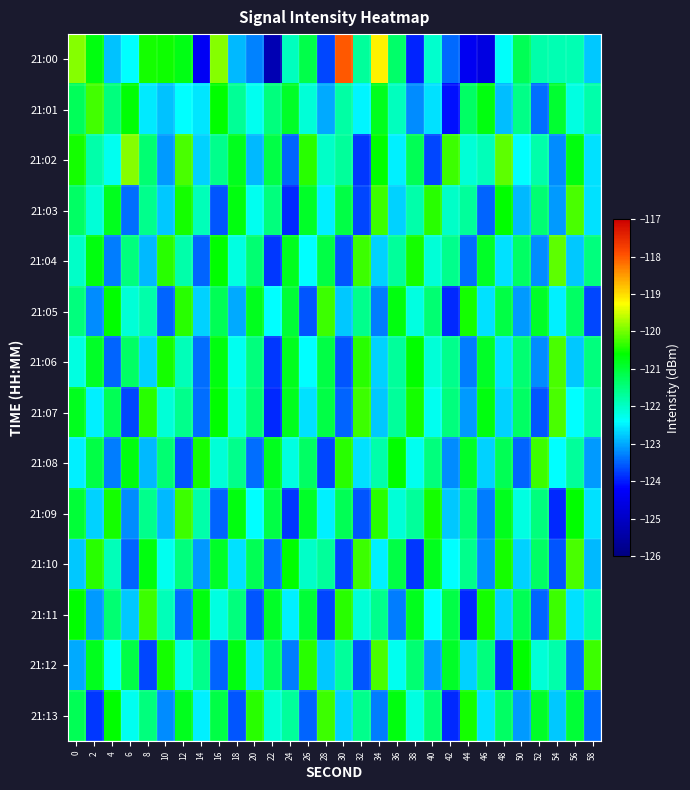

Rank the series by their maximum value, from lowest to highest.

21:05, 21:08, 21:09, 21:11, 21:13, 21:01, 21:03, 21:06, 21:07, 21:10, 21:12, 21:04, 21:02, 21:00